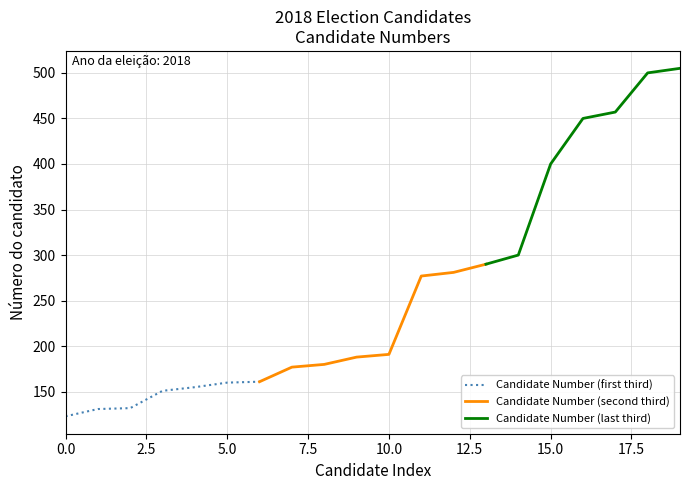

Is this an area chart (filled region under the line)?

No